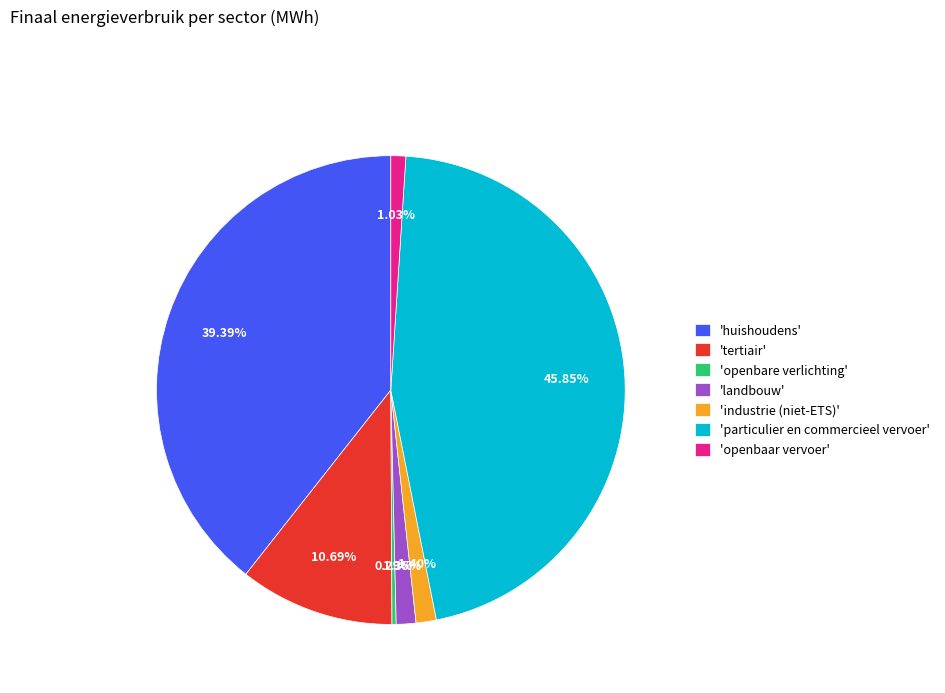

What is the smallest slice in the pie chart?

'openbare verlichting'